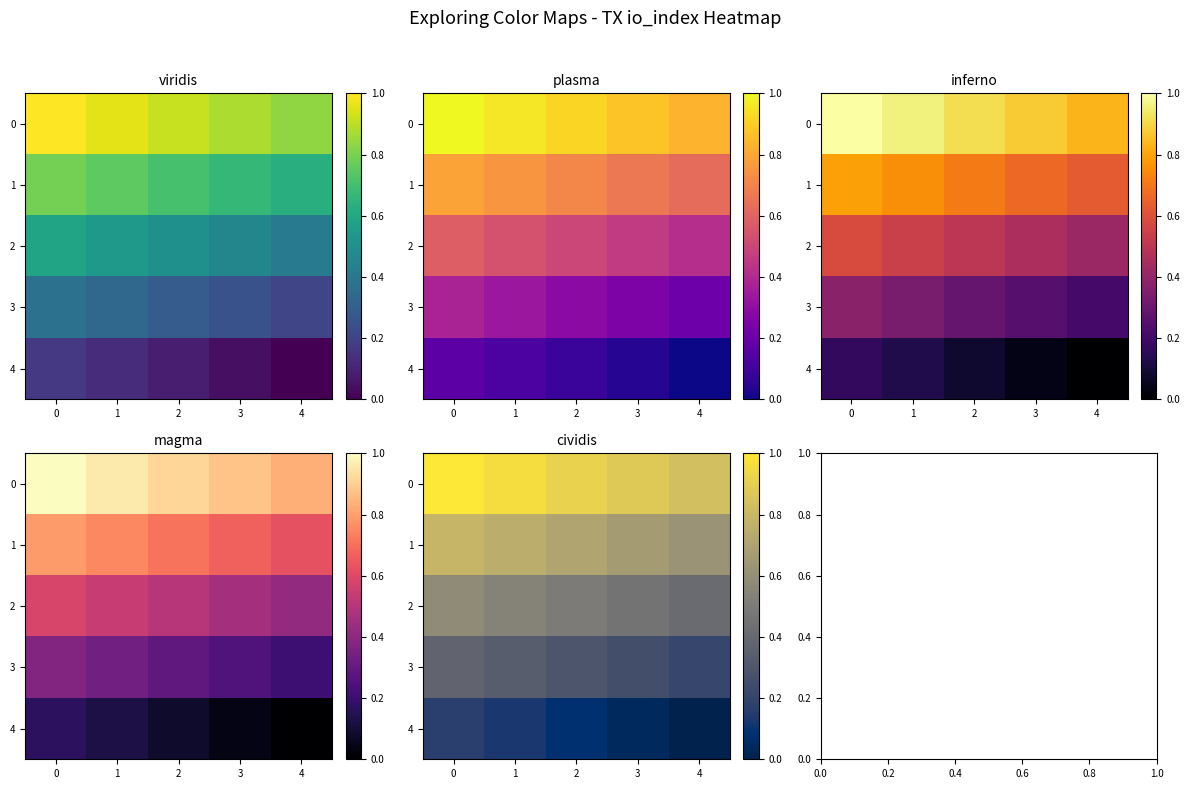

The 4 series shows 0.1 at 2. True or false?

True